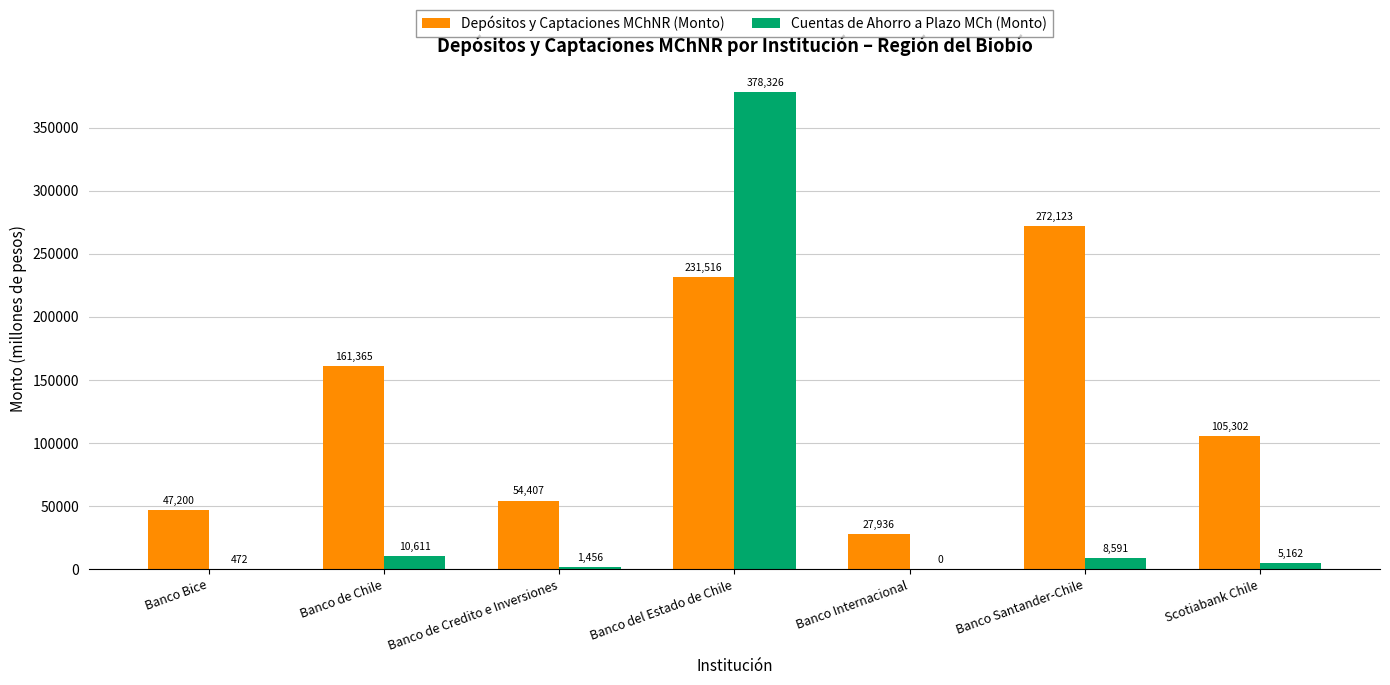

Count the number of categories in the chart.

7